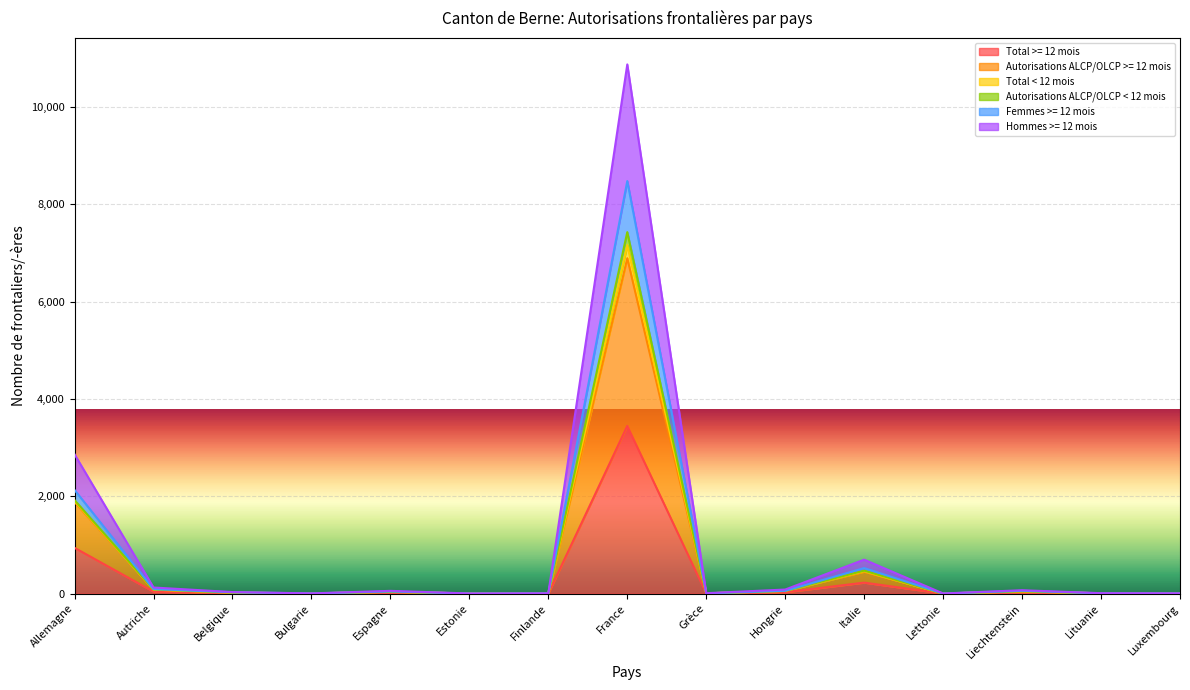

In Autorisations ALCP/OLCP < 12 mois, how many points are higher than both neighbors (excluding endpoints)?

4